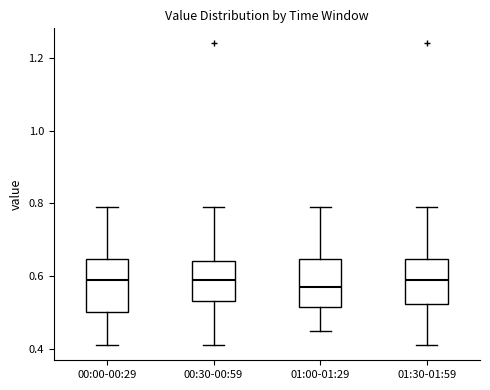

Where does the lower whisker of the box for 00:00-00:29 end on the y-axis? The values are not printed on the chart, so give them approximately, as read against the axis.

0.42